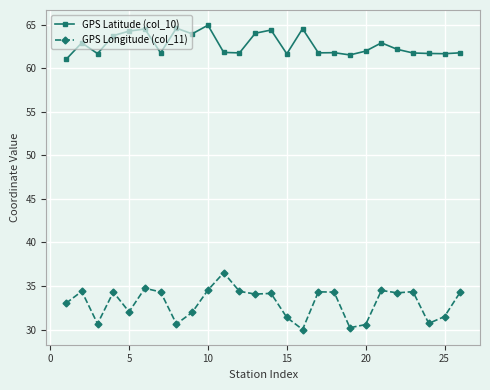

What is the difference between the maximum and minimum values in the GPS Latitude (col_10) series?

3.9